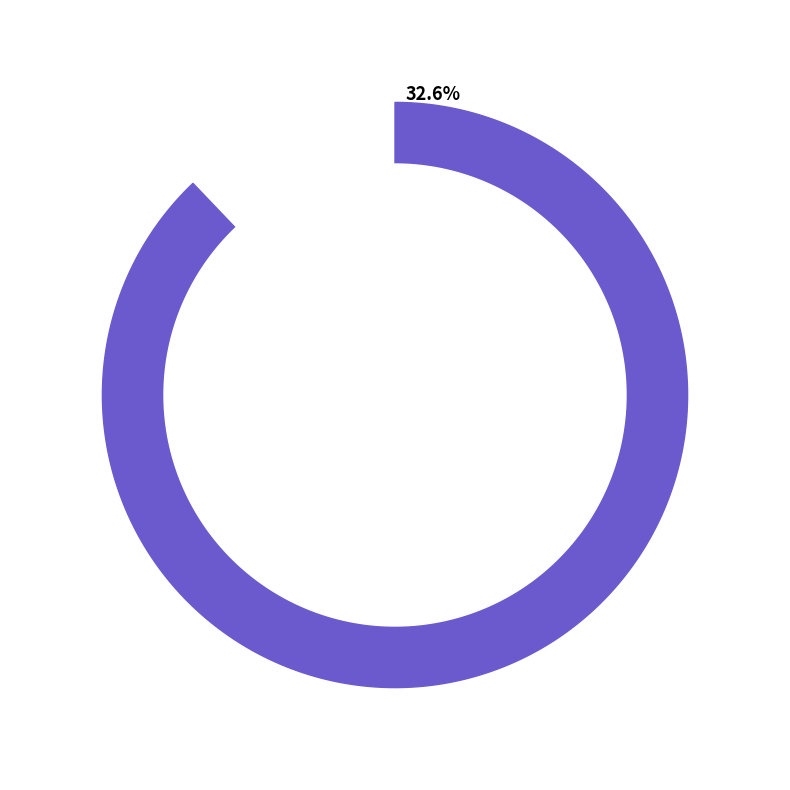

Which category has the smallest portion of the pie?

Double Dutch